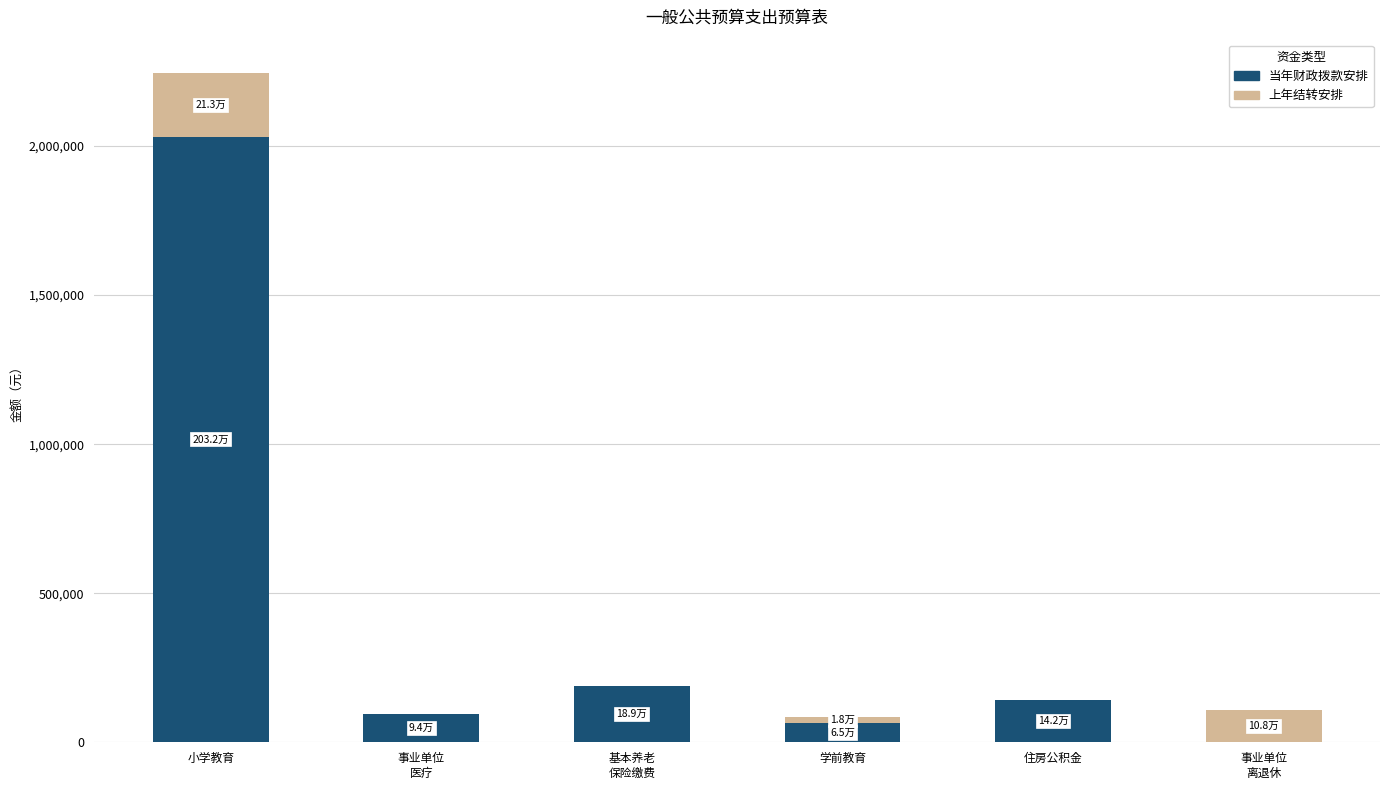

The 当年财政拨款安排 series shows 65100.0 at 学前教育. True or false?

True